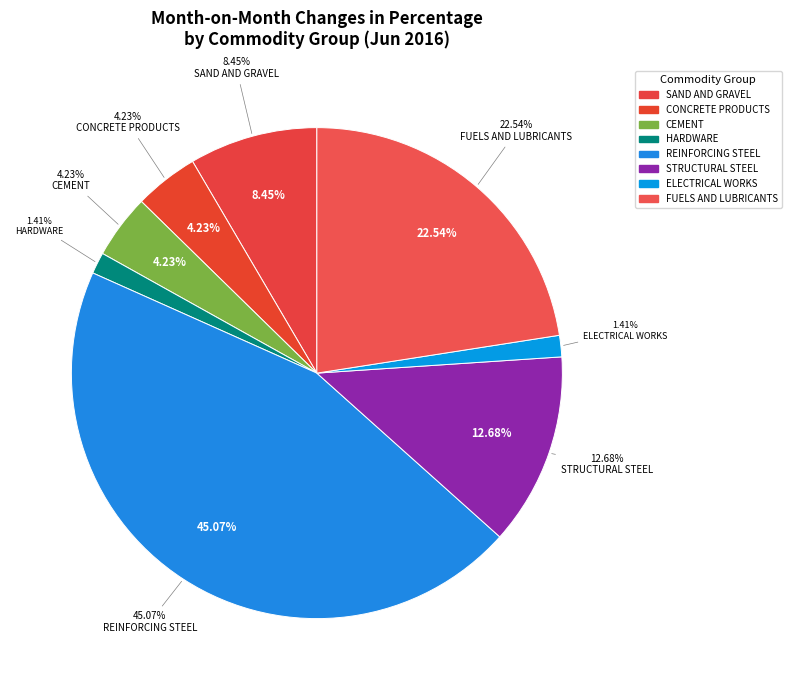

How much of the chart is everything except CEMENT?

95.8%